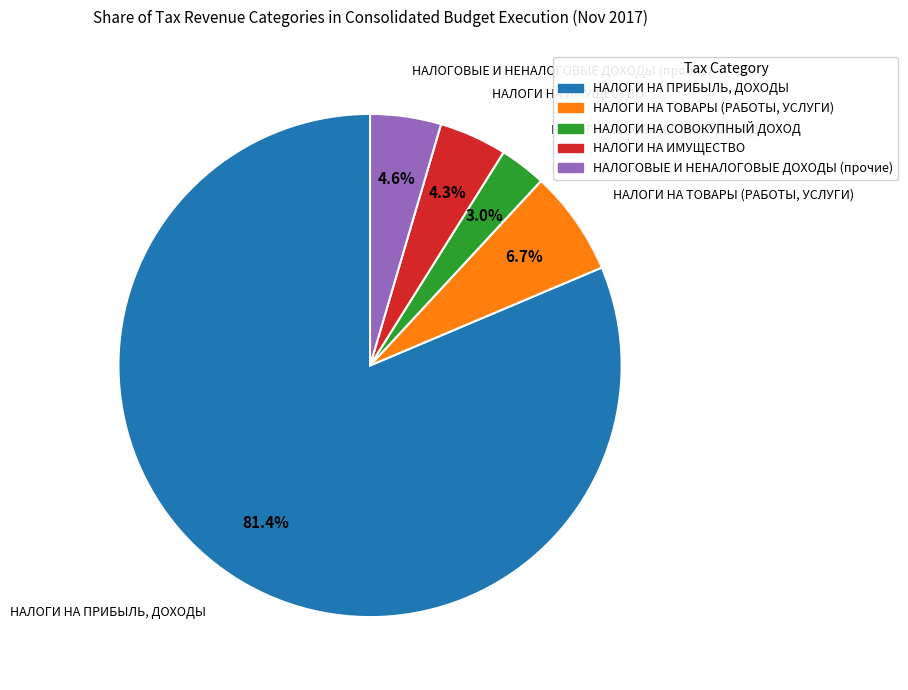

What percentage do НАЛОГИ НА ТОВАРЫ (РАБОТЫ, УСЛУГИ) and НАЛОГИ НА СОВОКУПНЫЙ ДОХОД together represent?

9.7%